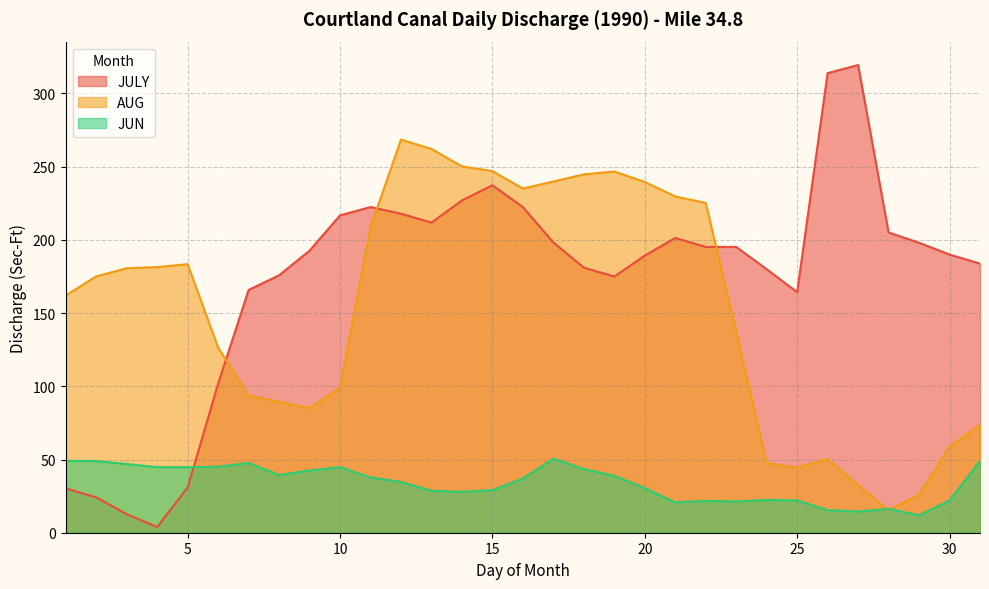

Which series has the largest range (max minus min)?

JULY